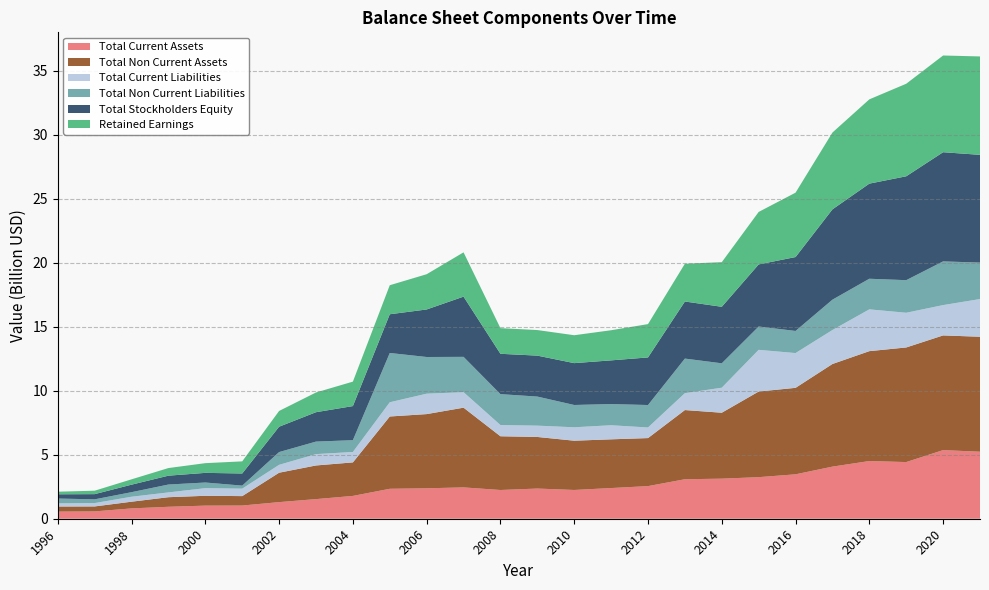

Reading left to right, extract all data points from this chart.

Total Current Assets: 556200000	573300000	806900000	934400000	1024114000	1031222000	1298579000	1533218000	1783325000	2340487000	2378911000	2449720000	2246249000	2359000000	2248613000	2398164000	2550046000	3085718000	3132270000	3249972000	3471512000	4072967000	4509296000	4429457000	5363654000	5238357000
Total Non Current Assets: 399600000	387700000	524500000	748500000	768527000	737263000	2298164000	2630357000	2619793000	5651036000	5799483000	6230330000	4199926000	4032446000	3850313000	3808064000	3753638000	5408459000	5153274000	6692392000	6759084000	8021886000	8589827000	8957223000	8964097000	8986160000
Total Current Liabilities: 244600000	263100000	387700000	374400000	596922000	581861000	616710000	886735000	814402000	1111914000	1595763000	1211500000	876916000	884022000	1048914000	1101346000	828649000	1320811000	1955814000	3259028000	2718320000	2655355000	3266239000	2712583000	2371248000	2946355000
Total Non Current Liabilities: 378000000	292000000	357000000	616000000	441359000	238073000	997154000	979039000	922379000	3852489000	2867368000	2761193000	2415456000	2273142000	1743015000	1655374000	1755418000	2703060000	1906917000	1822473000	1728789000	2372489000	2392825000	2547649000	3415345000	2849946000
Total Stockholders Equity: 333200000	405900000	586700000	692500000	754360000	948551000	1982879000	2297801000	2666337000	3027120000	3715263000	4707357000	3153803000	3200823000	3271556000	3415785000	3719617000	4461057000	4418006000	4854173000	5776451000	7059162000	7433814000	8119841000	8534316000	8421425000
Retained Earnings: 201300000	269300000	417300000	595900000	758531000	947123000	1231612000	1541761000	1910383000	2268578000	2755529000	3462343000	2004115000	1998616000	2180843000	2354765000	2605023000	2953809000	3487079000	4102707000	5032914000	6004506000	6588197000	7232337000	7559191000	7692064000